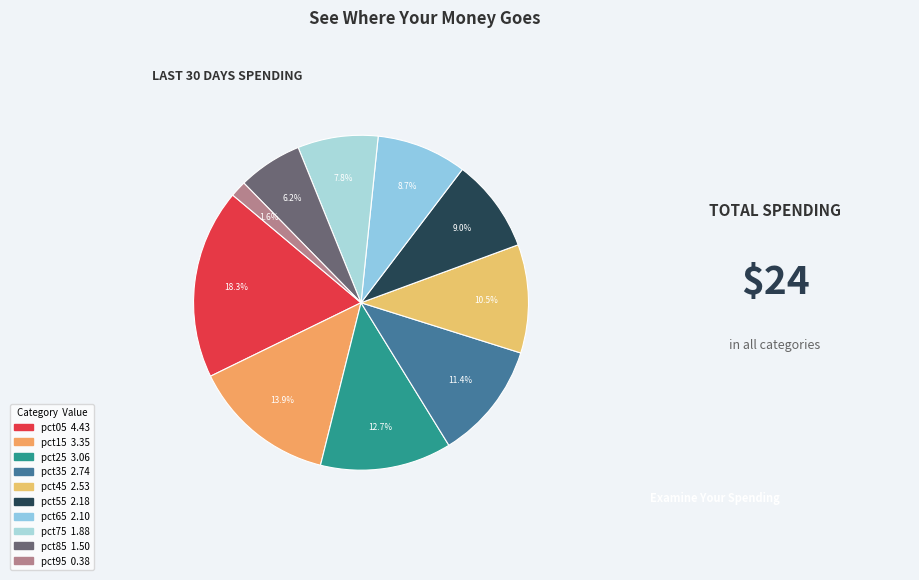

What percentage is the pct55 slice, to the nearest percent?

9%